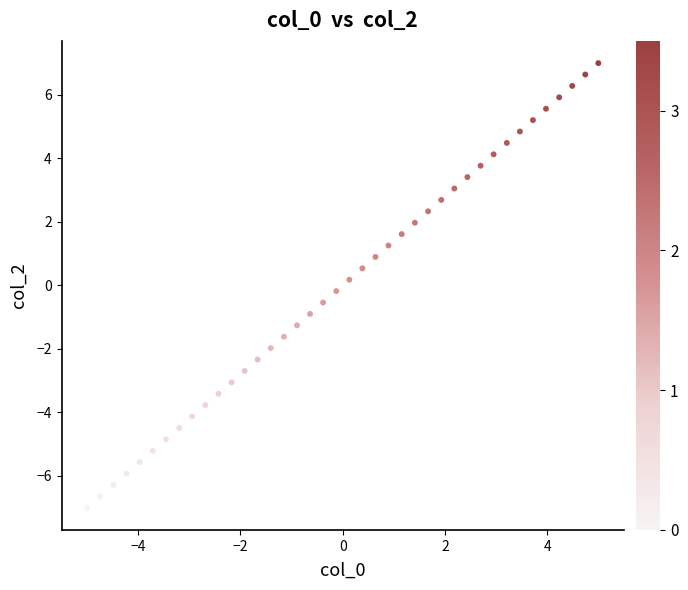

What is the range of X values (max minus min)?

10.0